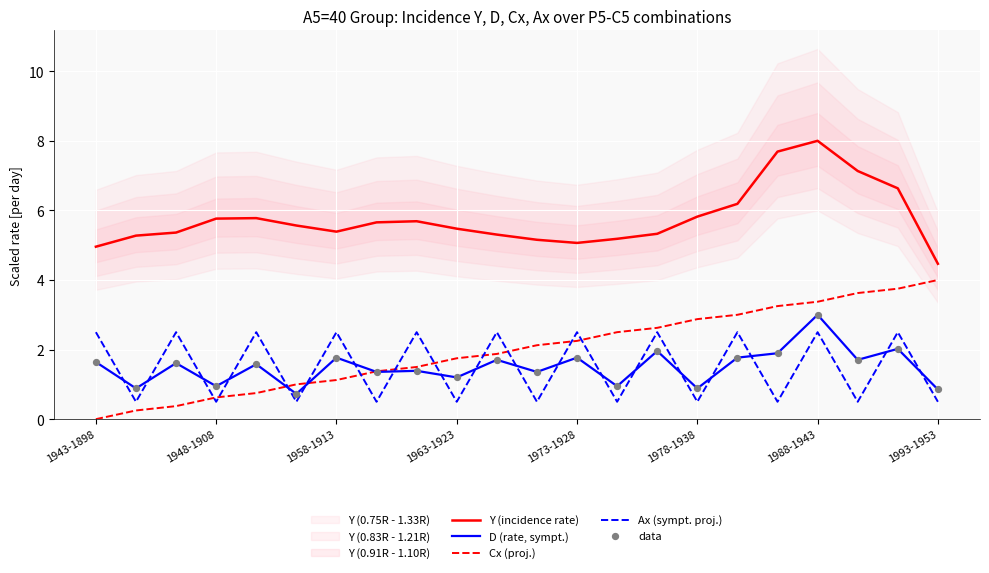

Is it true that Y (incidence rate) equals 10.5 at 1988-1943?

False